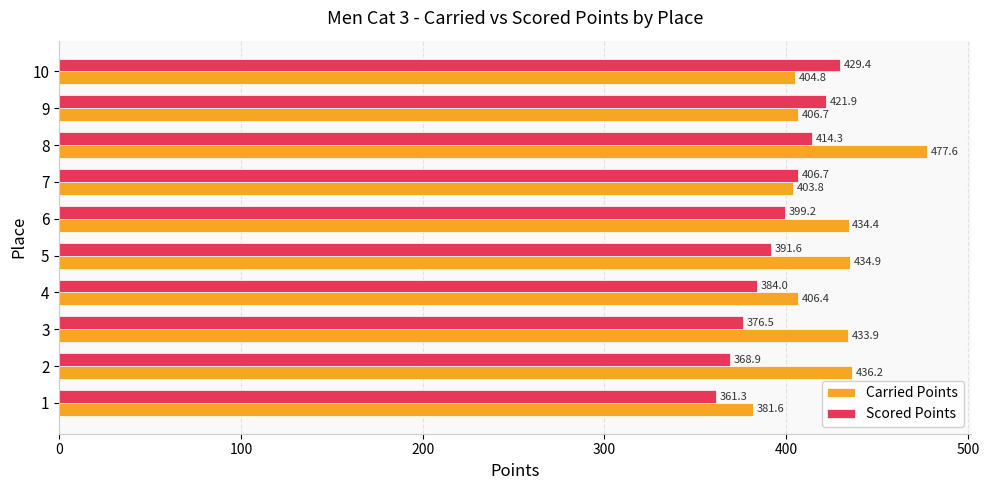

Which series has the largest range (max minus min)?

Carried Points